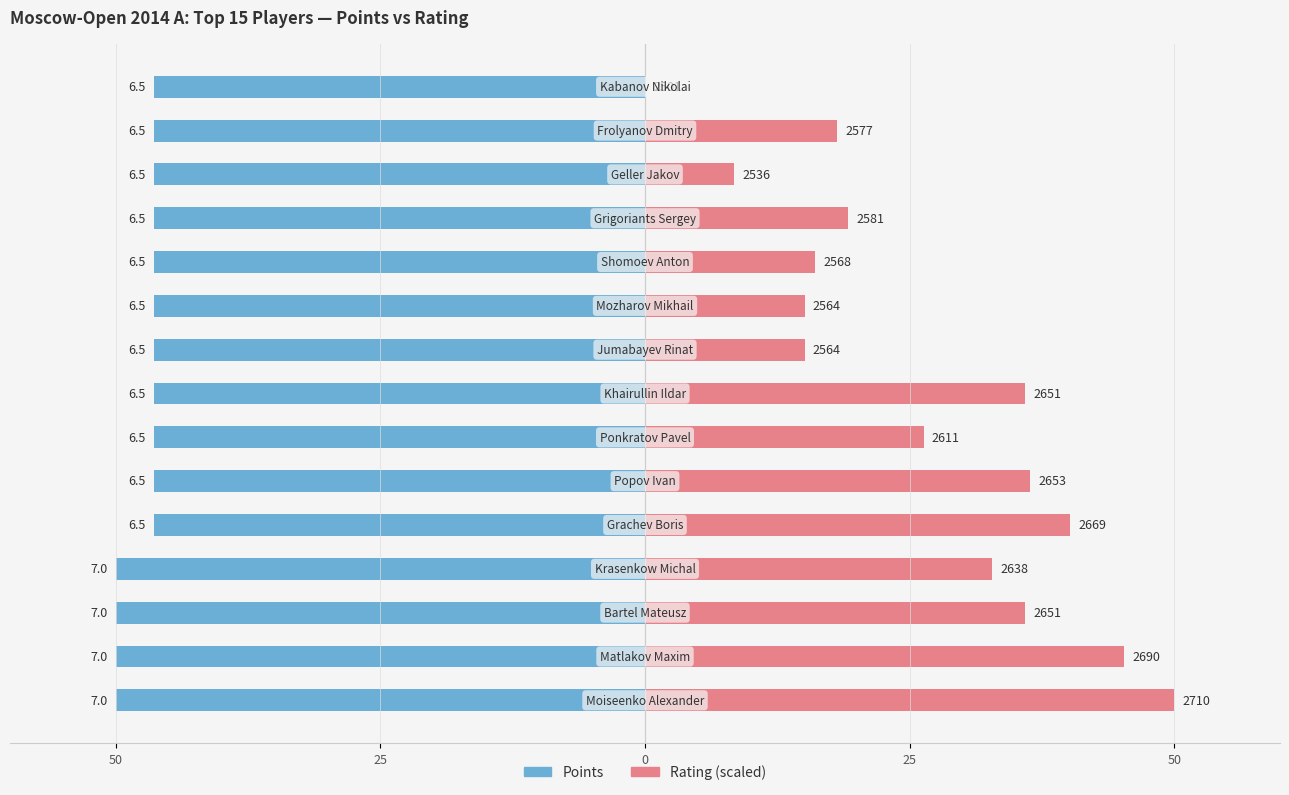

Which series changed the most between 10 and 12?

Rating (scaled)